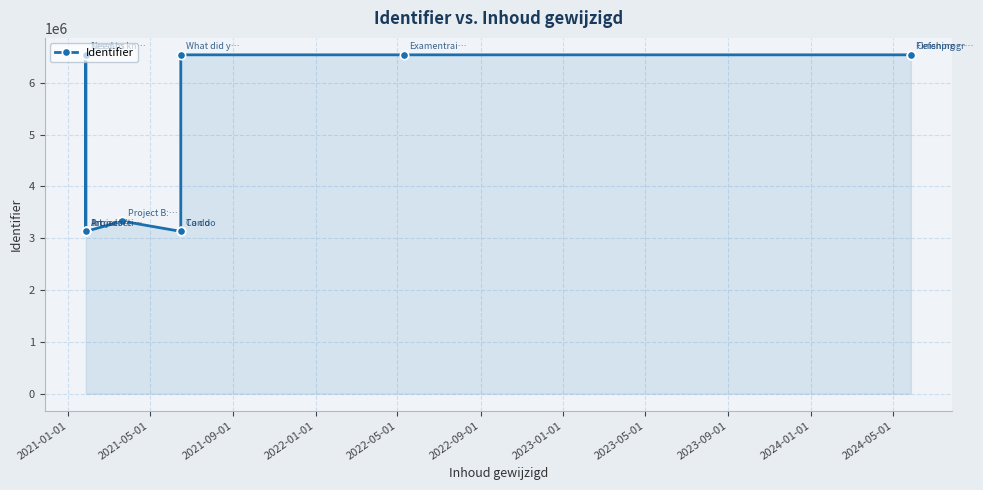

True or false: the data shows 6538571 at 2024-01-01.

True